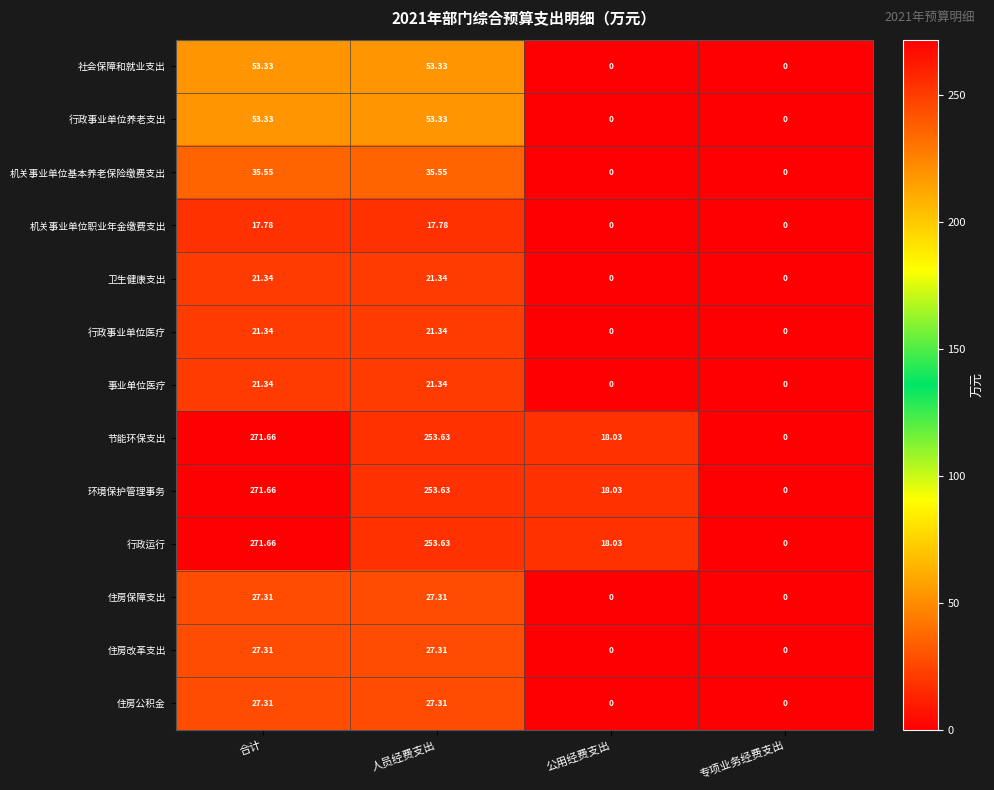

Where does the 事业单位医疗 series first go above 21?

合计